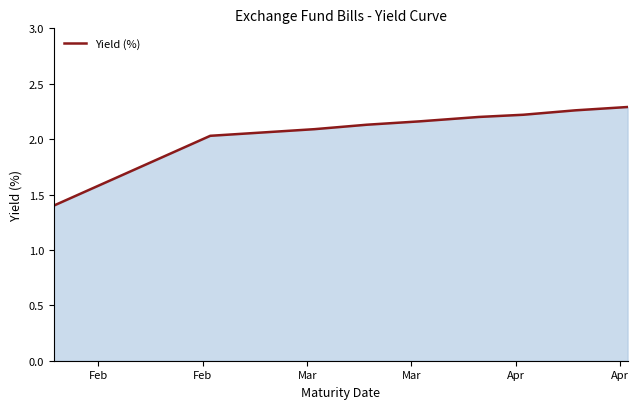

What is the minimum value shown in the chart?

1.4